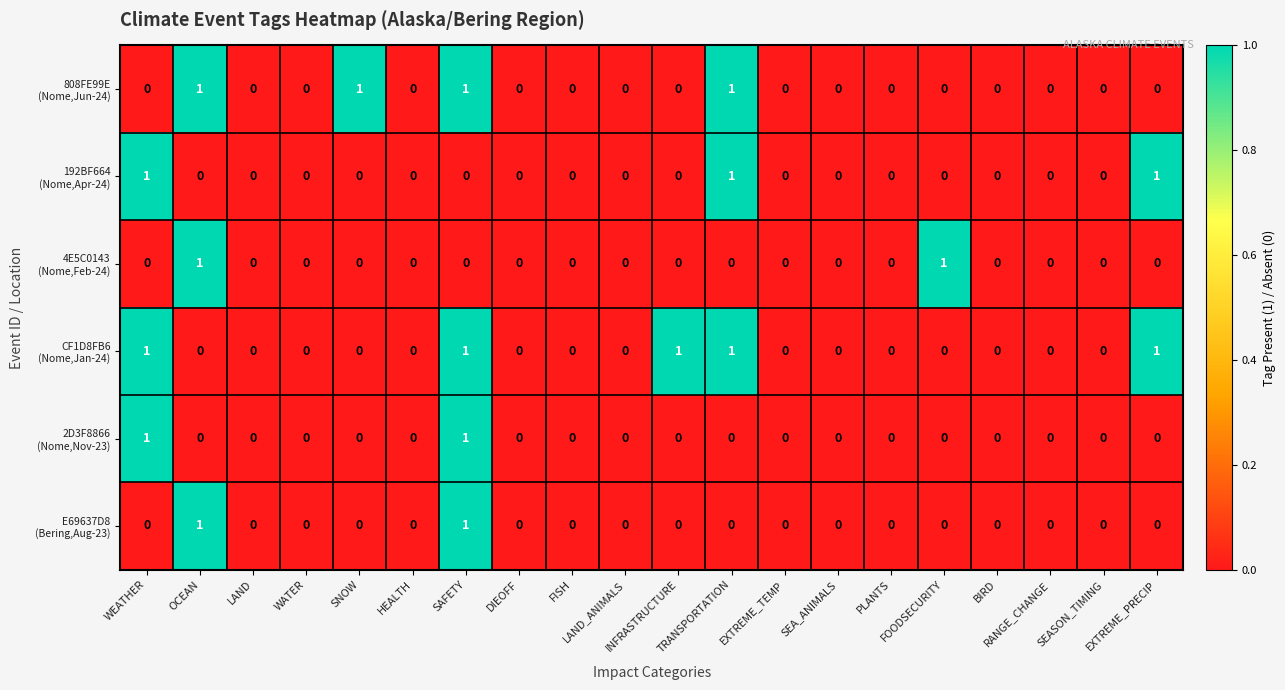

How many distinct data groups are displayed?

6